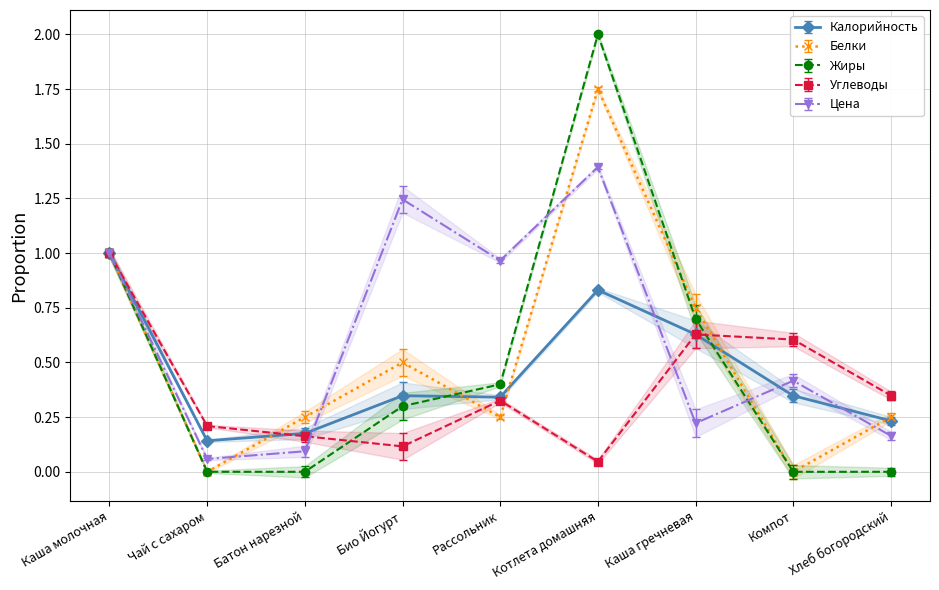

What is the label of the 3rd point from the left?

Батон нарезной